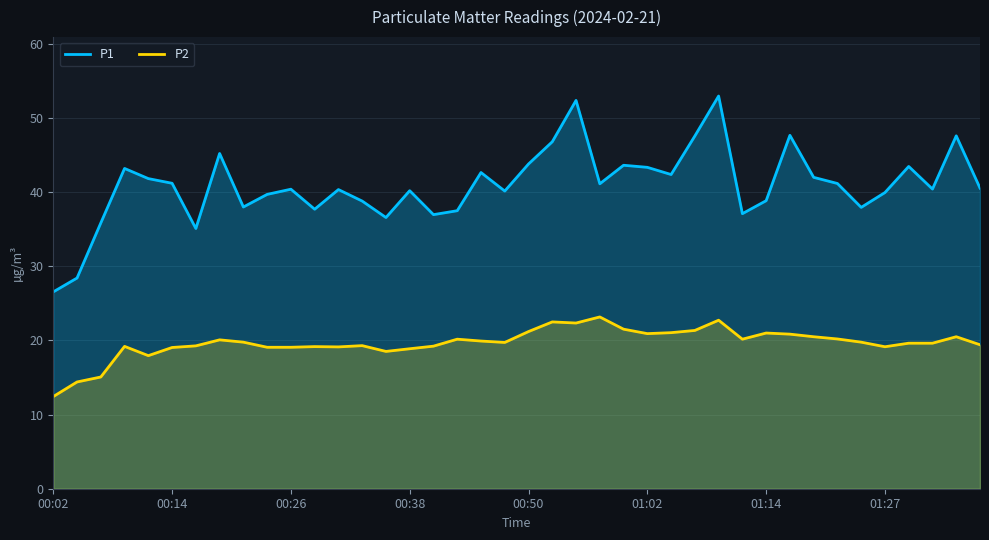

Read the P1 value at 31.

47.7